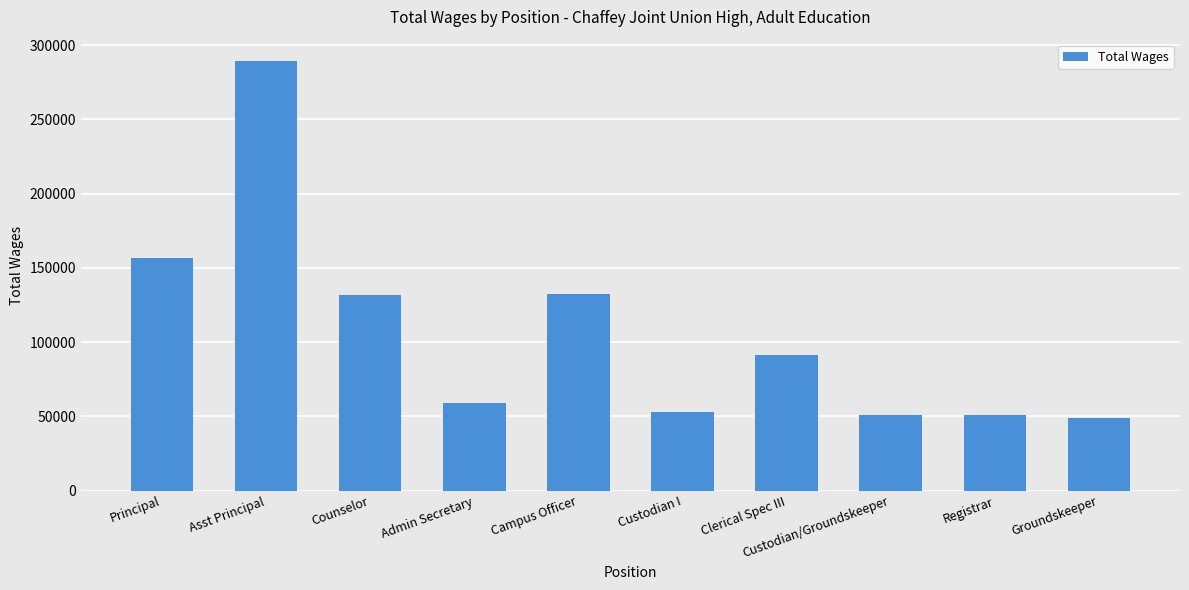

Does the chart contain stacked bars?

No